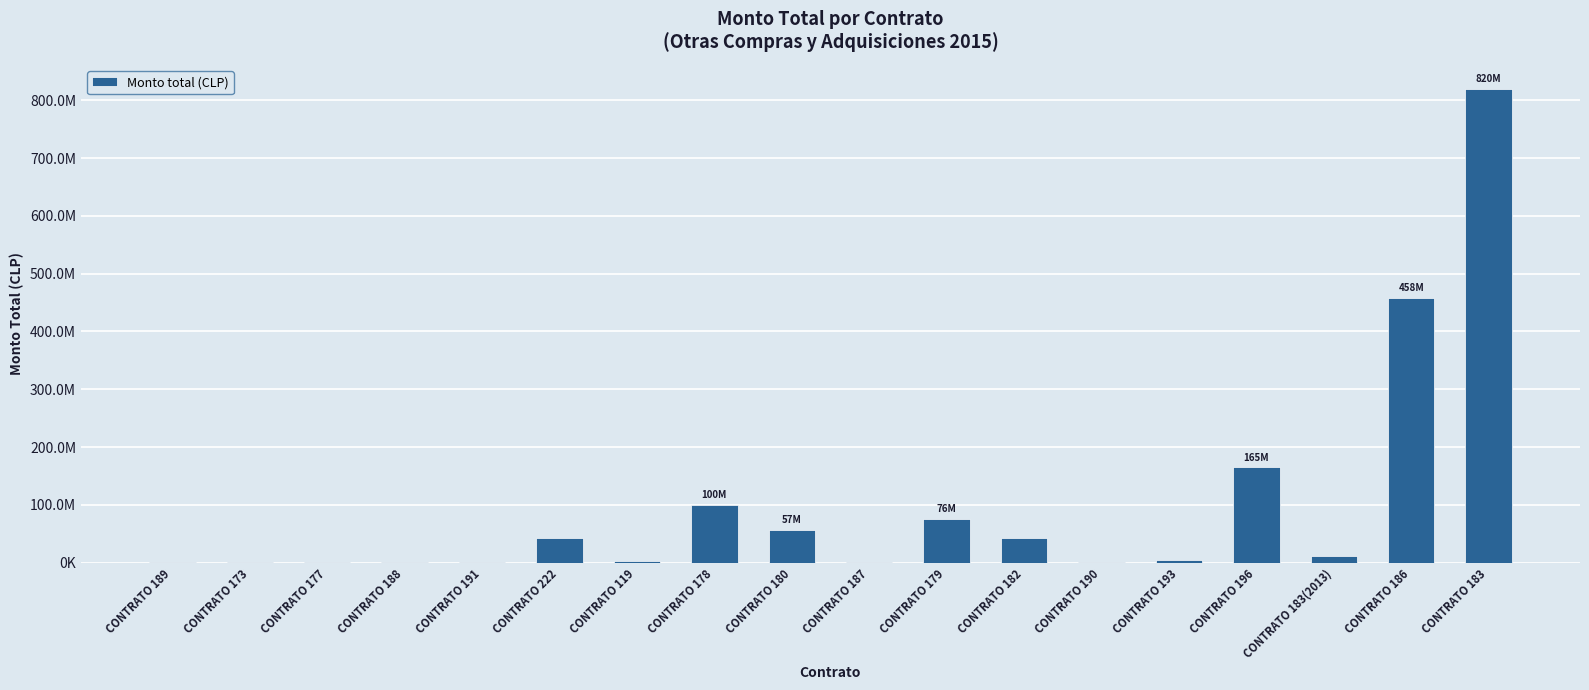

What is the sum of the values at CONTRATO 188 and CONTRATO 183(2013)?

11944444